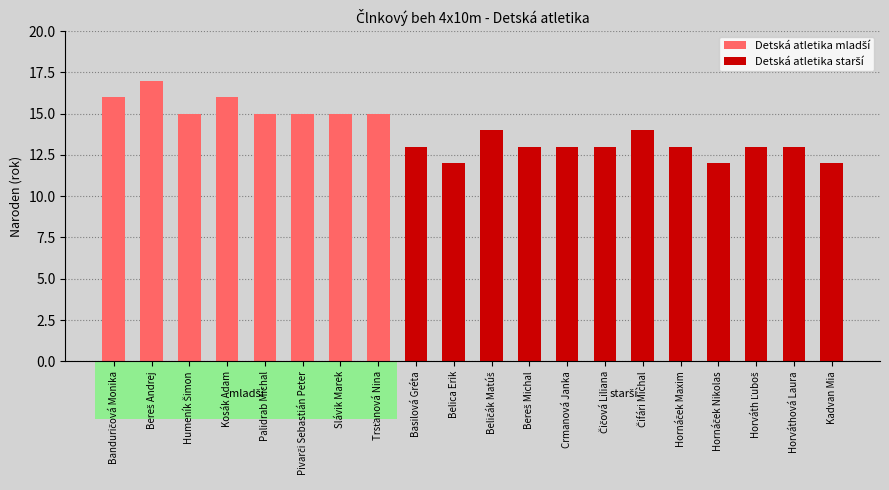

Which category has the lowest value across all series?

Belica Erik